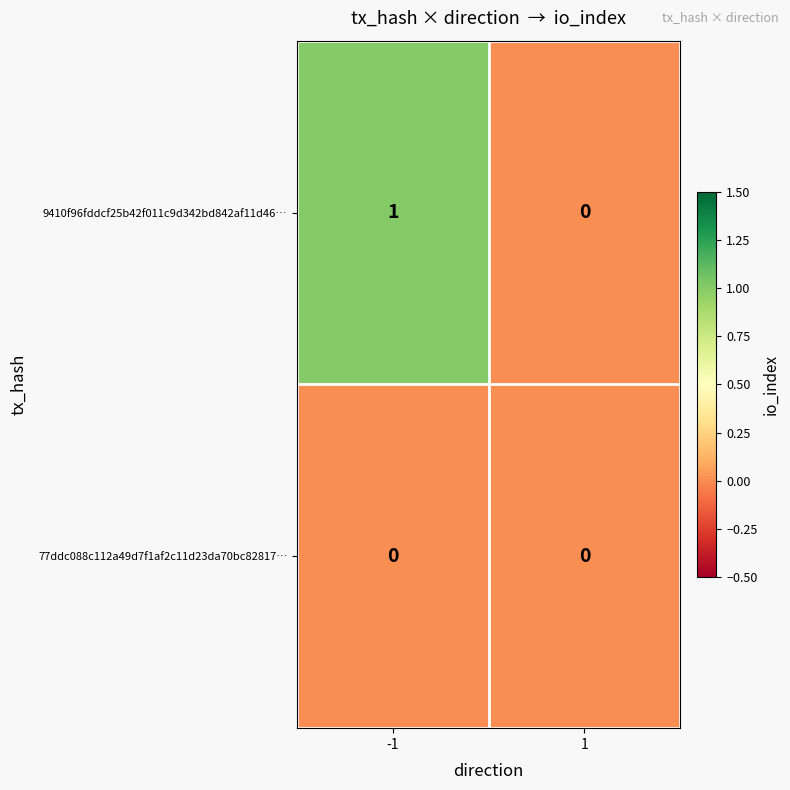

Reading left to right, list all the values displayed in this chart.

9410f96fddcf25b42f011c9d342bd842af11d46…: 1	0
77ddc088c112a49d7f1af2c11d23da70bc82817…: 0	0